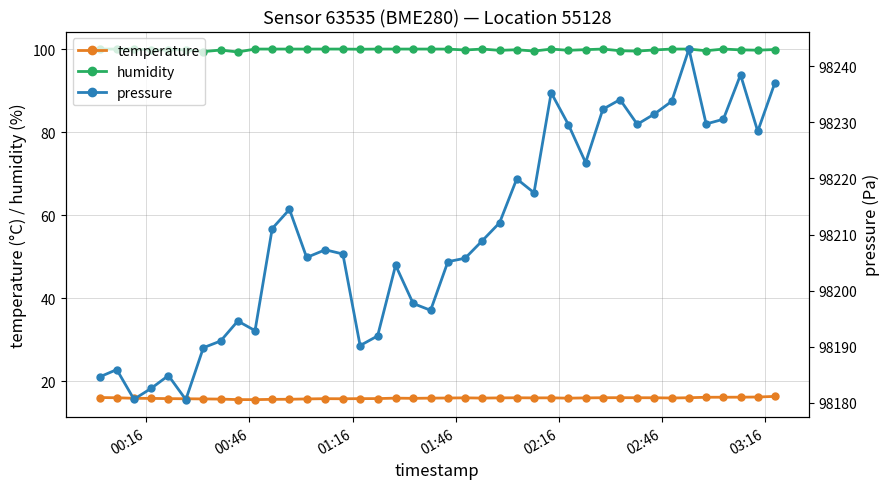

What is the value of the pressure point at the 37th from the left?

98230.5